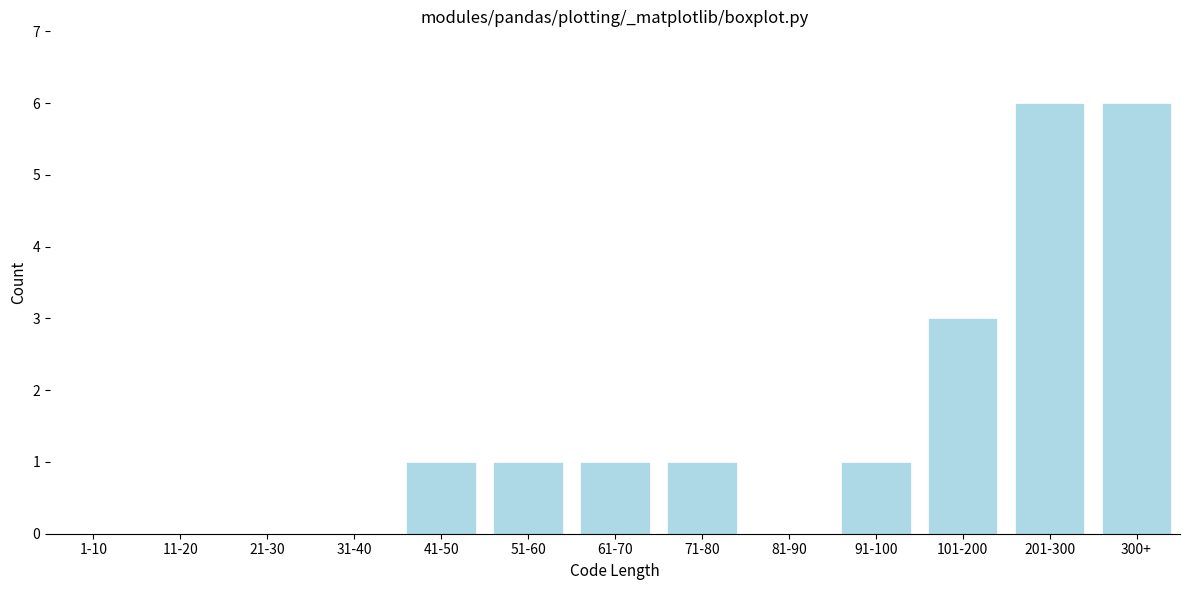

Reading left to right, what are all the values shown in this chart?

1-10=0	11-20=0	21-30=0	31-40=0	41-50=1	51-60=1	61-70=1	71-80=1	81-90=0	91-100=1	101-200=3	201-300=6	300+=6